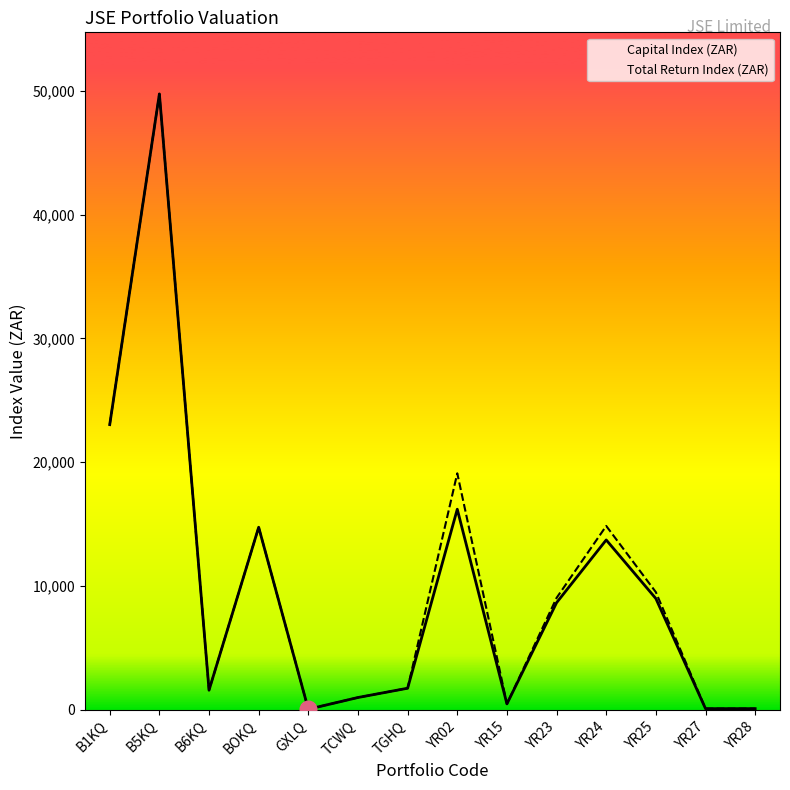

Rank the series by their maximum value, from highest to lowest.

Capital Index (ZAR), Total Return Index (ZAR)